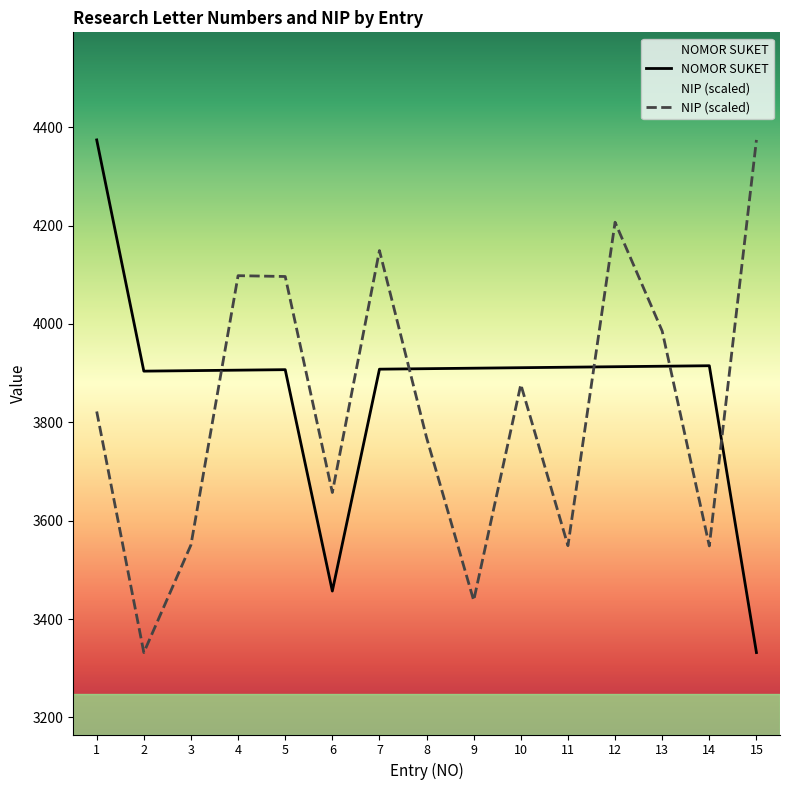

How many data points in NOMOR SUKET are less than 3909?

7